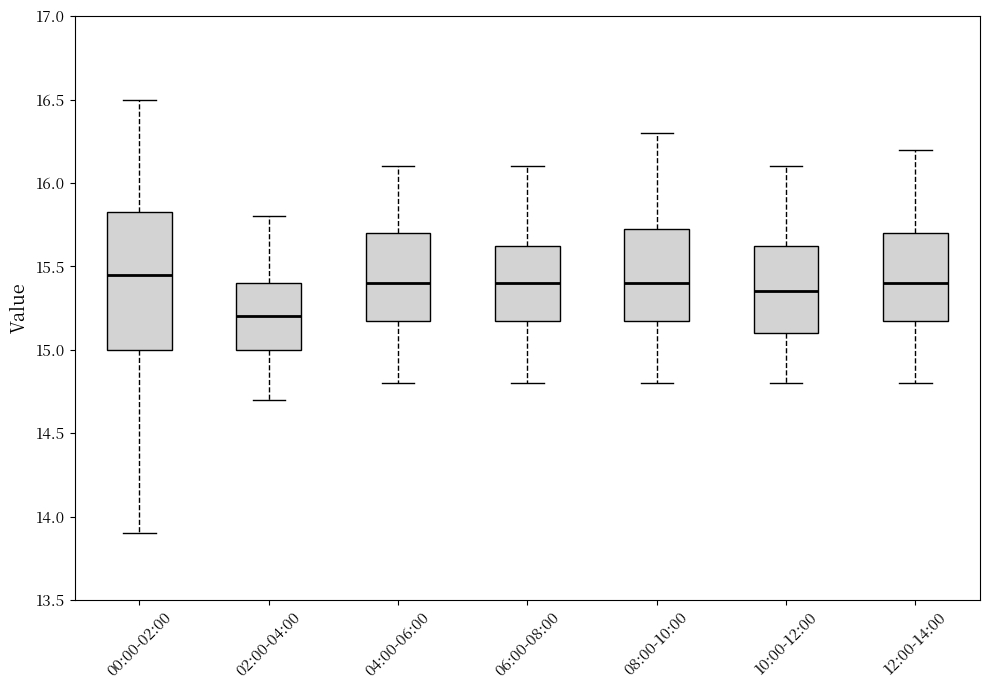

Reading left to right, transcribe this box plot: for each box, give where its median line is, the range the box spans, and where its two whiskers end, as read against the y-axis. The values are not printed on the chart, so give them approximately, as read against the axis.

00:00-02:00: median 15.45, box 15.00 to 15.85, whiskers 13.90 to 16.50
02:00-04:00: median 15.20, box 15.00 to 15.40, whiskers 14.70 to 15.80
04:00-06:00: median 15.40, box 15.20 to 15.70, whiskers 14.80 to 16.10
06:00-08:00: median 15.40, box 15.20 to 15.65, whiskers 14.80 to 16.10
08:00-10:00: median 15.40, box 15.20 to 15.75, whiskers 14.80 to 16.30
10:00-12:00: median 15.35, box 15.10 to 15.65, whiskers 14.80 to 16.10
12:00-14:00: median 15.40, box 15.20 to 15.70, whiskers 14.80 to 16.20